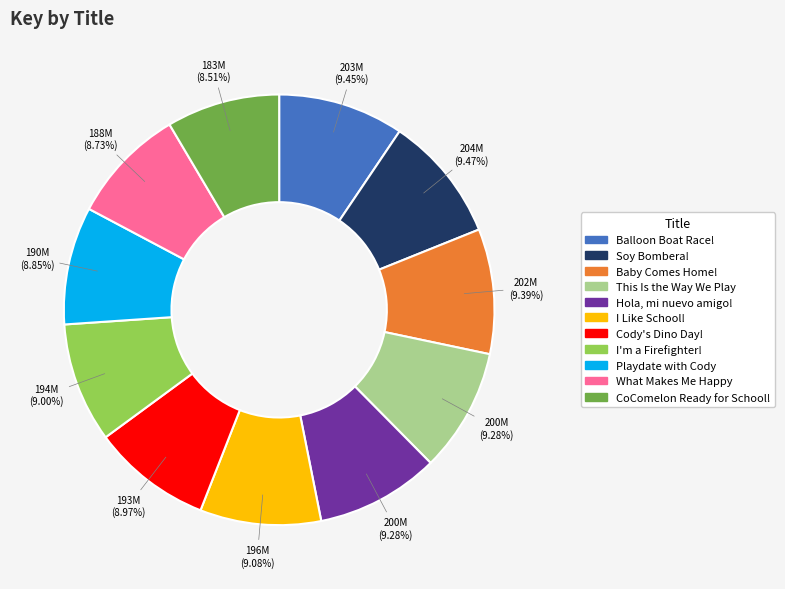

Is there a majority slice in this chart?

No